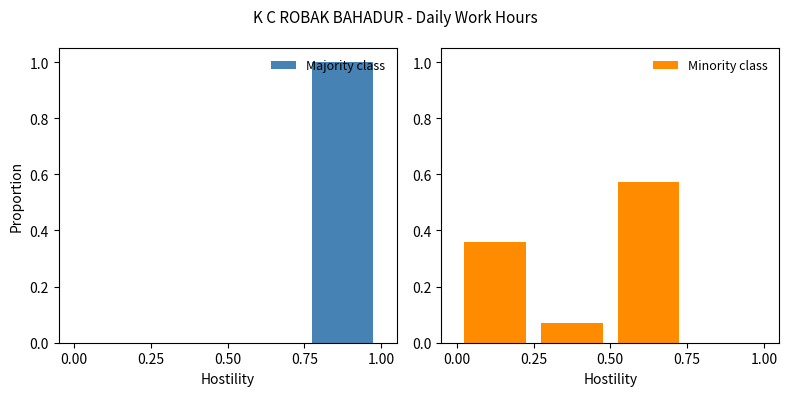

How many groups of bars are there?

4